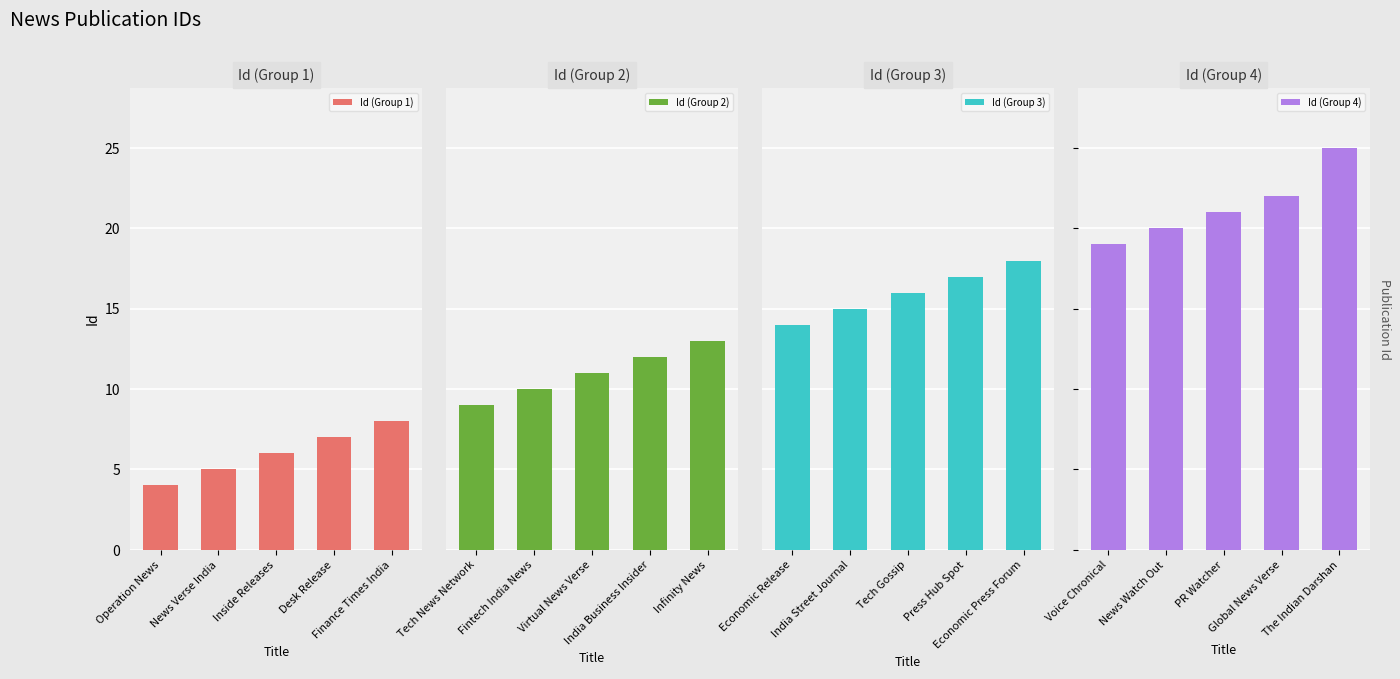

What is the difference between the maximum and minimum values in the Id (Group 1) series?

4